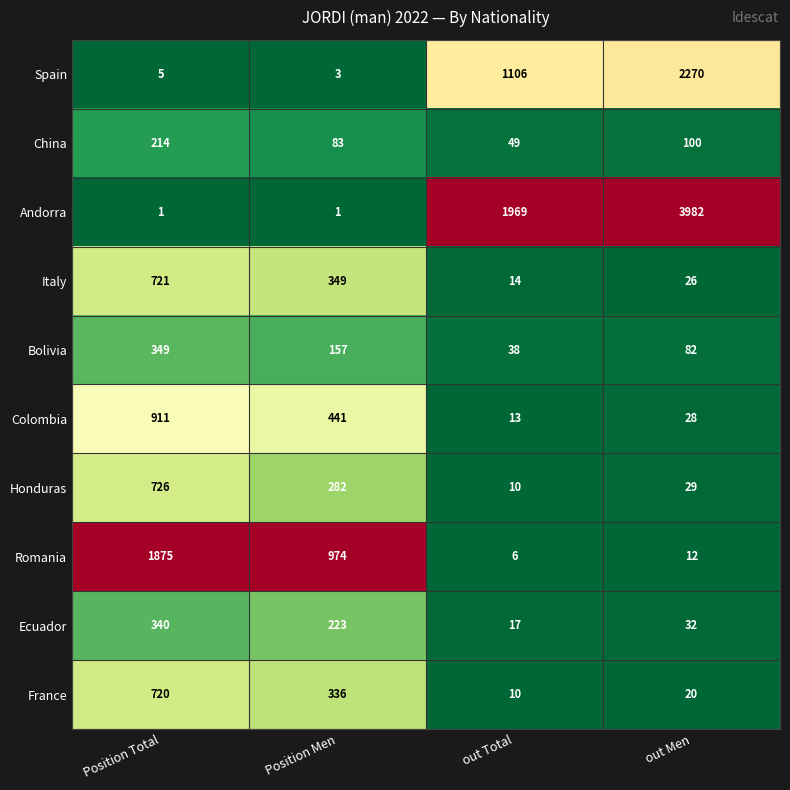

At which category is the sum across all series the highest?

out Men